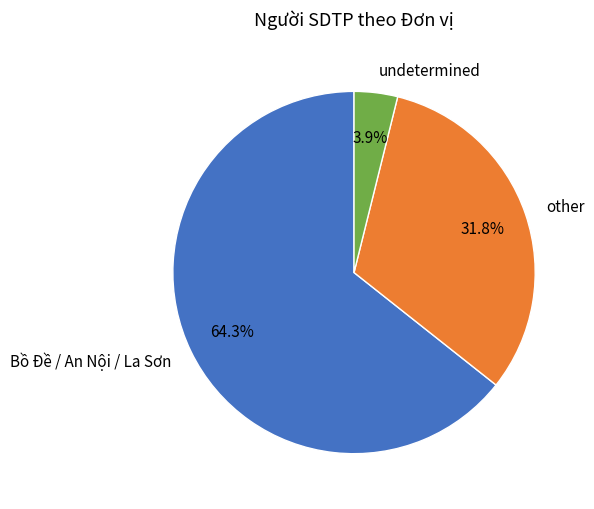

How many slices are in this pie chart?

3